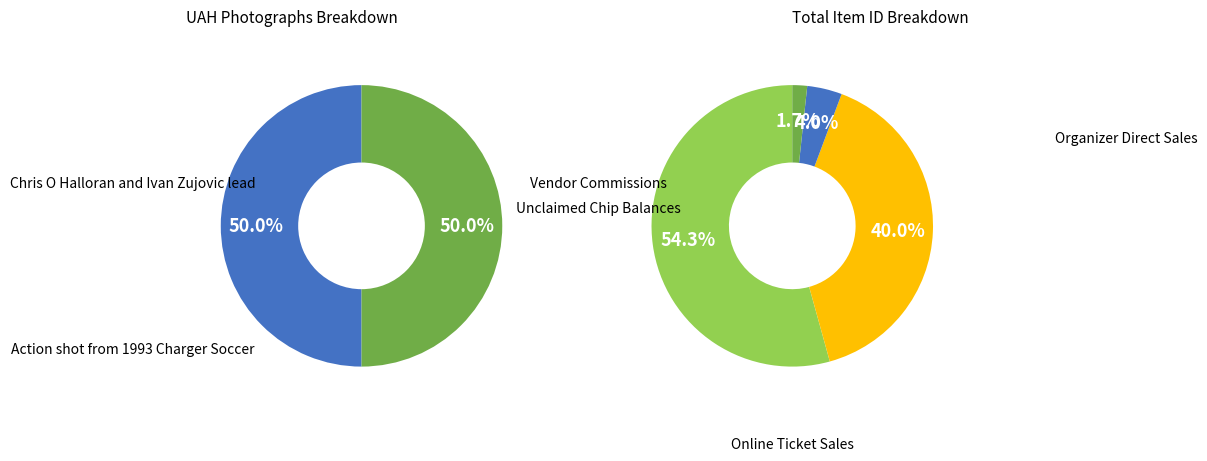

How many segments does this pie chart have?

2